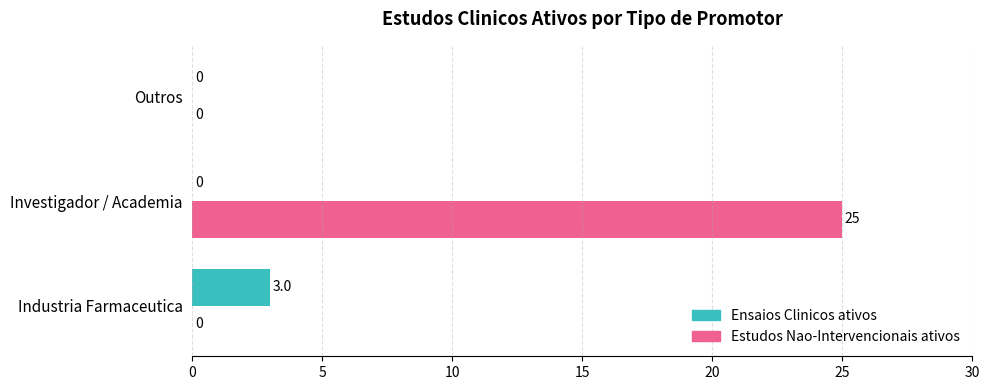

The Ensaios Clinicos ativos series shows 0 at Investigador / Academia. True or false?

True